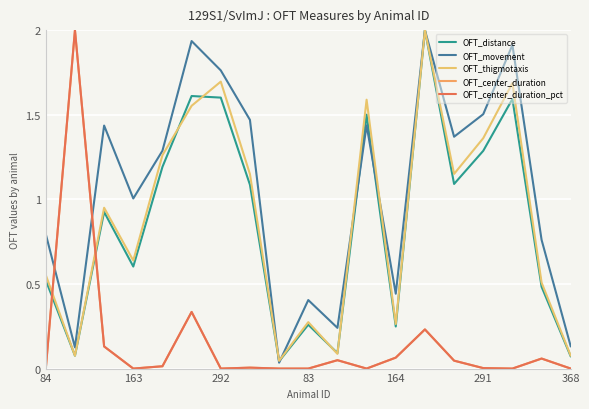

Which label corresponds to the smallest value in the chart?

84